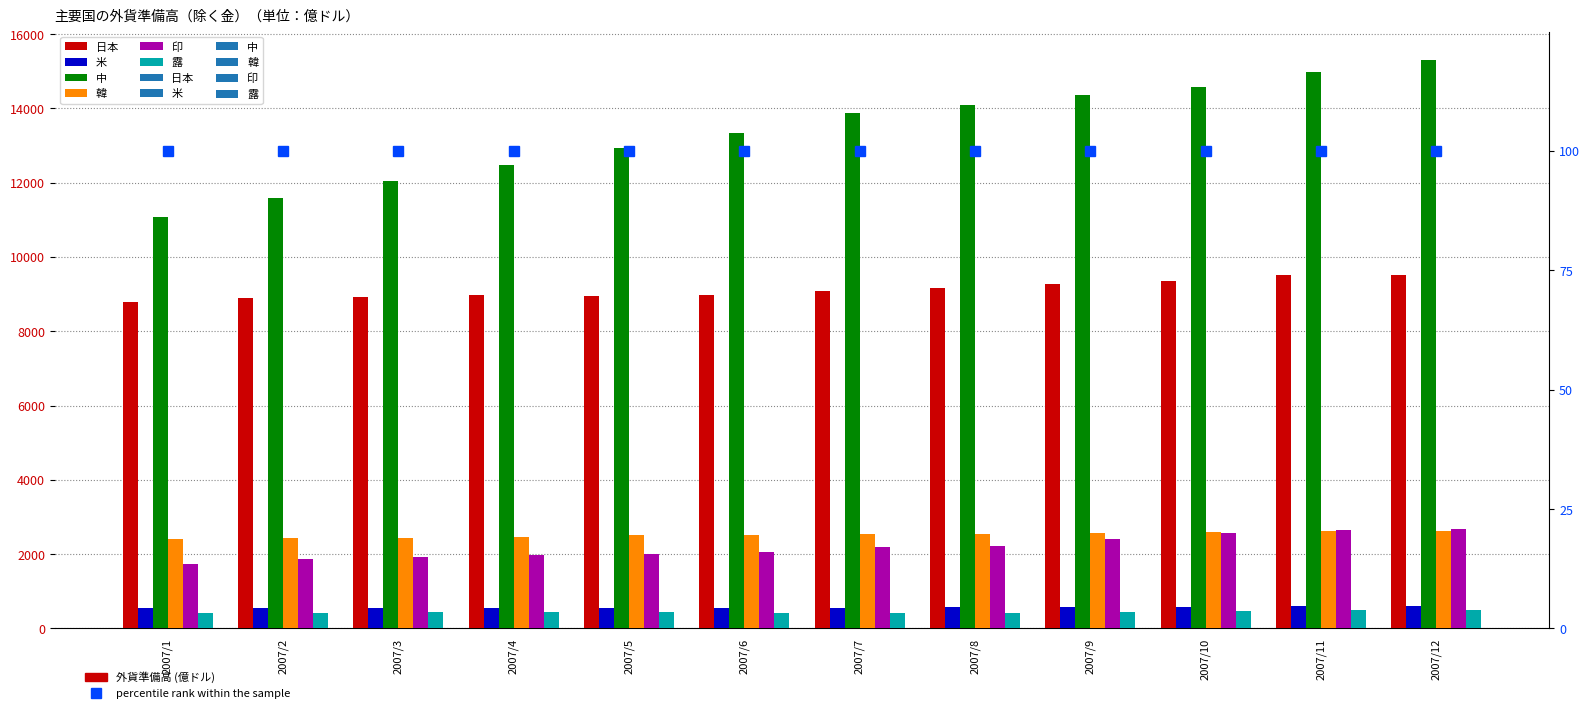

List the series in order of their peak value, lowest first.

露, 米, 韓, 印, 日本, 中